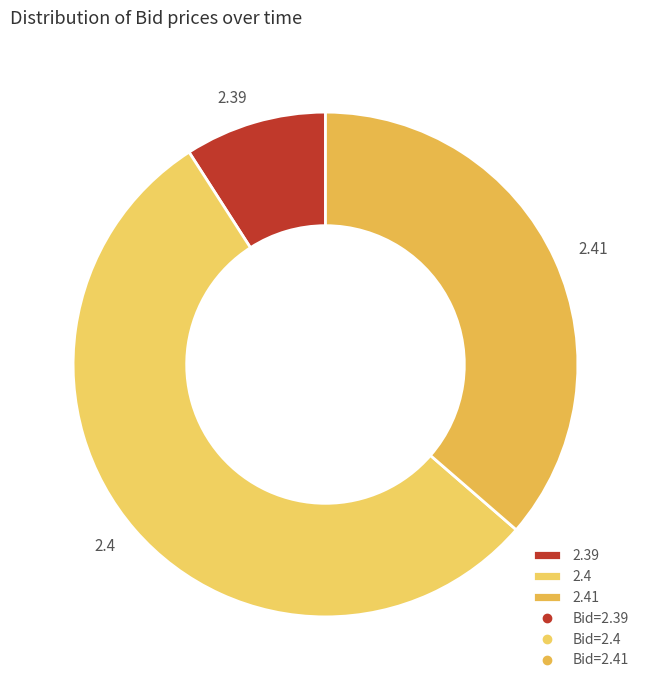

Do 2.4 and 2.39 together represent more than half of the pie?

Yes